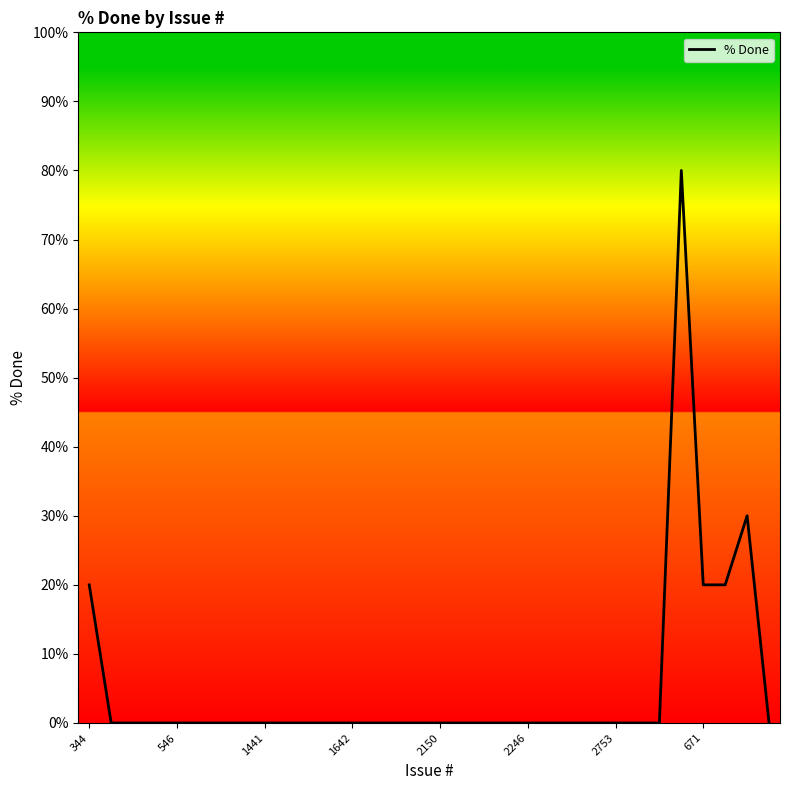

What is the greatest value displayed?

80